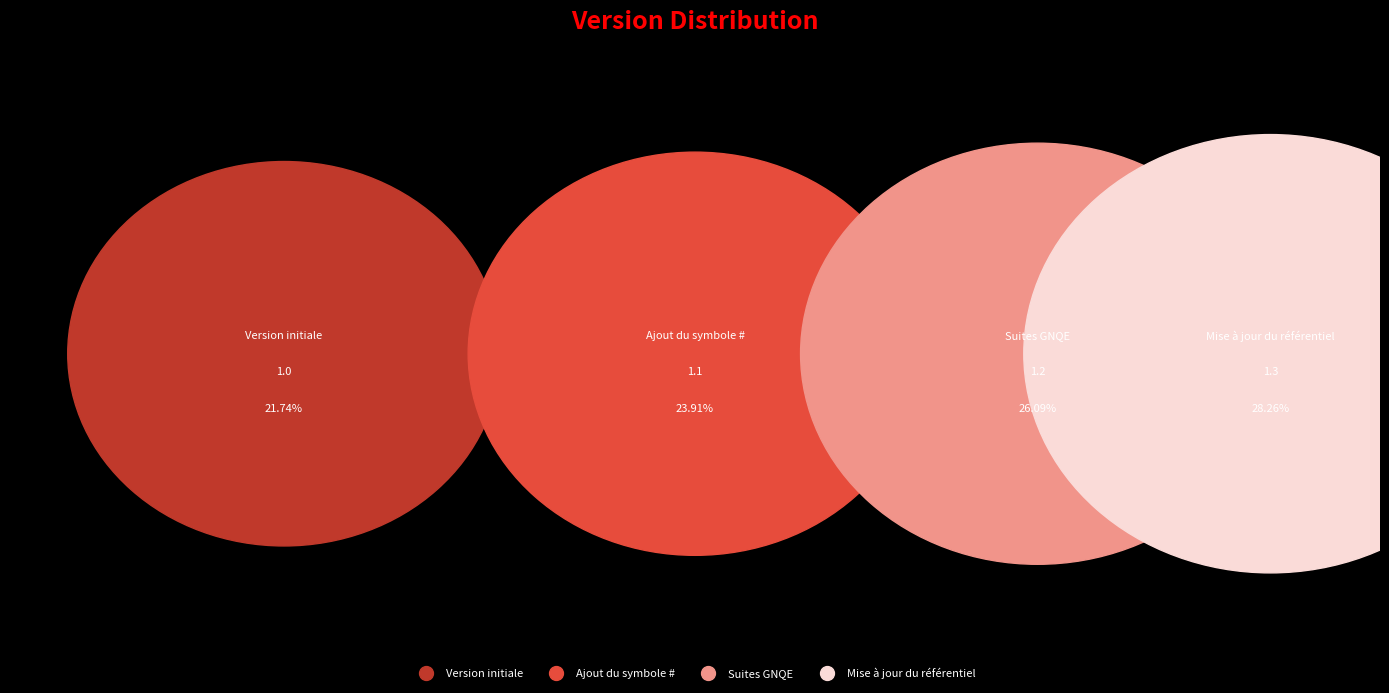

Is the sum of Mise à jour du référentiel and Ajout du symbole # greater than half?

Yes